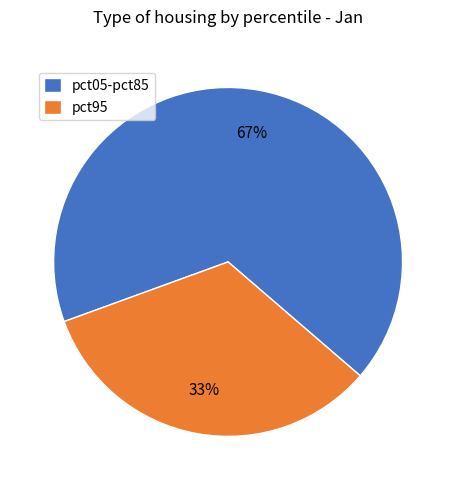

To the nearest percent, what portion does pct95 represent?

33%